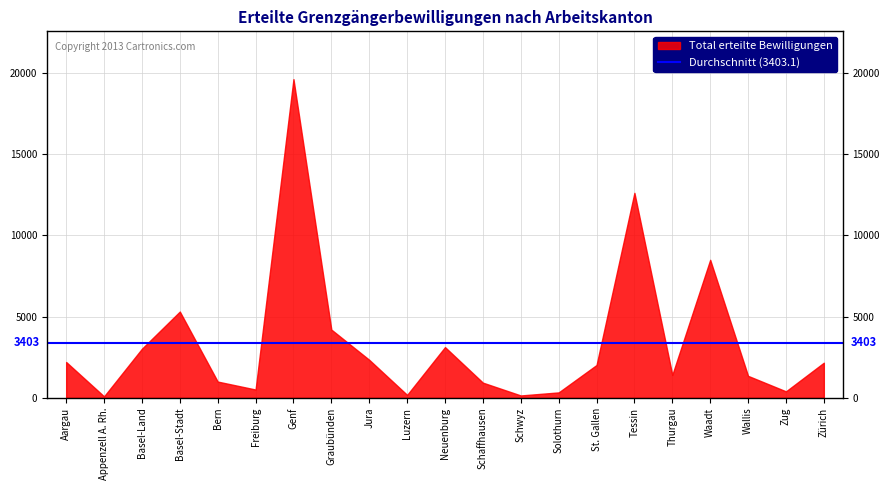

What is the change in value from Basel-Land to Zürich?

-861